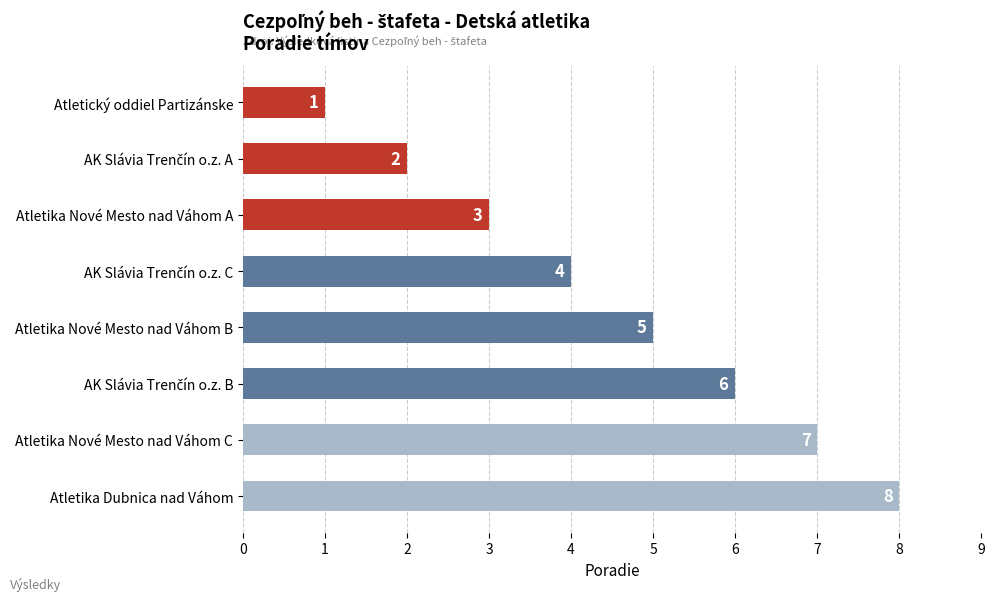

What is the minimum value shown in the chart?

1